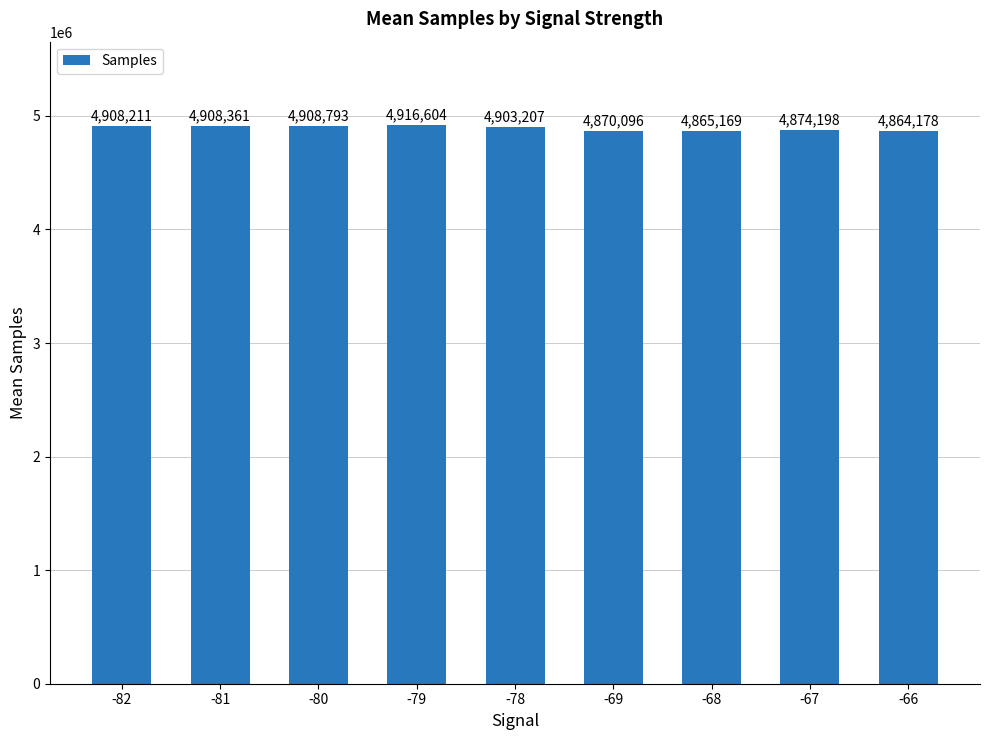

List the labels in order of value, smallest first.

-66, -68, -69, -67, -78, -82, -81, -80, -79